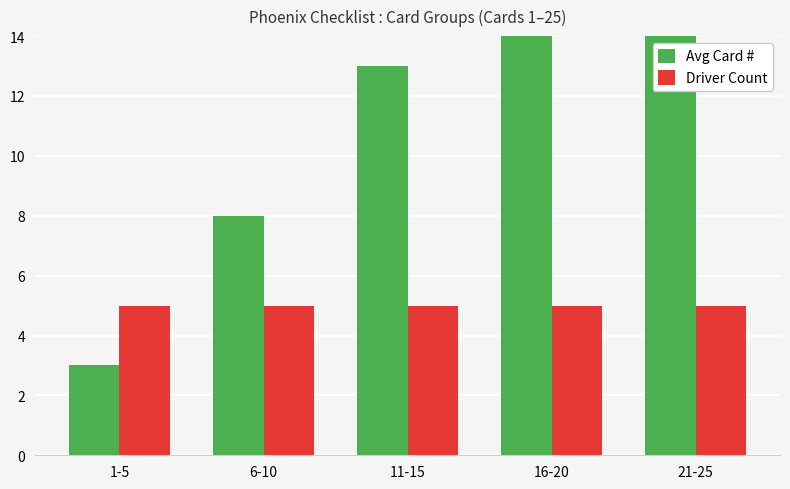

True or false: Avg Card # has a value of 13 at 11-15.

True